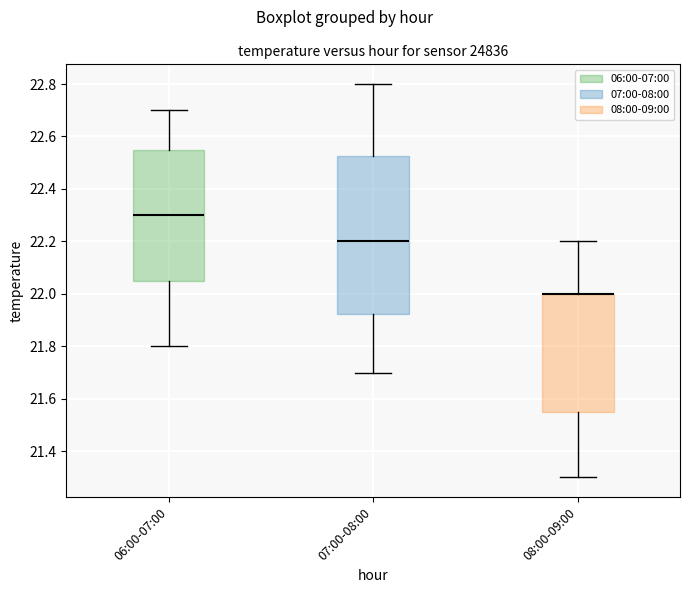

Reading left to right, read every box against the y-axis: the position of its median line, the range the box covers, and the ends of its whiskers. The values are not printed on the chart, so give them approximately, as read against the axis.

06:00-07:00: median 22.30, box 22.06 to 22.56, whiskers 21.80 to 22.70
07:00-08:00: median 22.20, box 21.92 to 22.52, whiskers 21.70 to 22.80
08:00-09:00: median 22.00 (drawn on the box's upper edge), box 21.56 to 22.00, whiskers 21.30 to 22.20